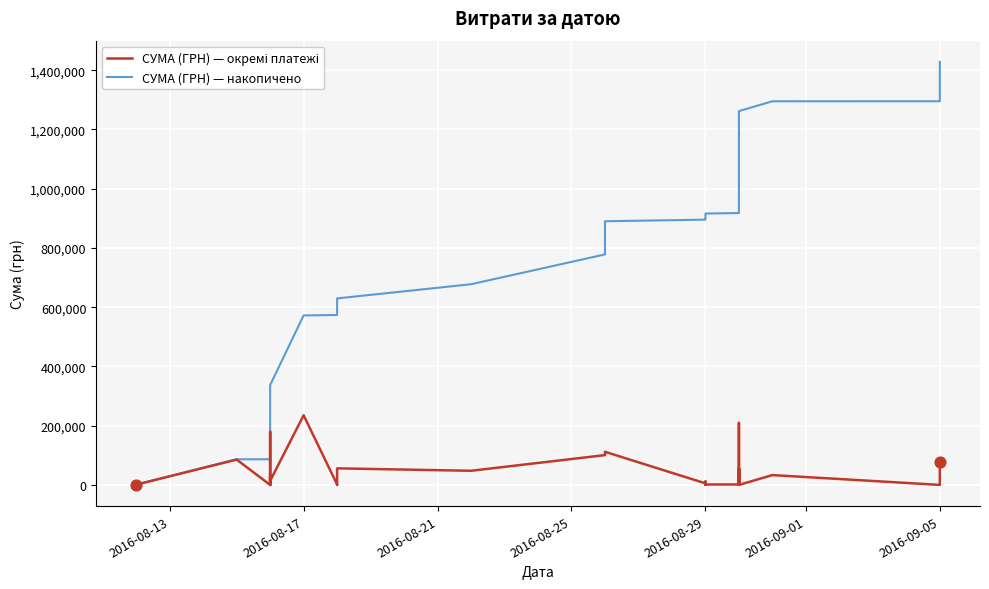

Which series contains the highest Y value?

СУМА (ГРН) — накопичено